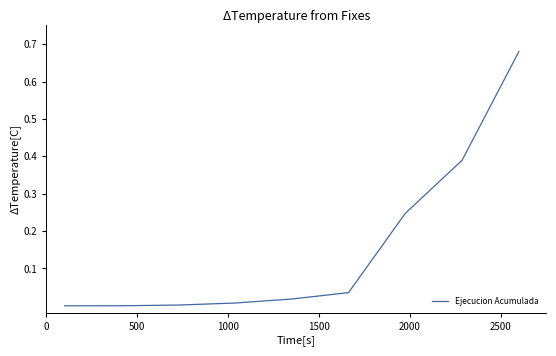

Does the chart display data point markers on the line(s)?

No